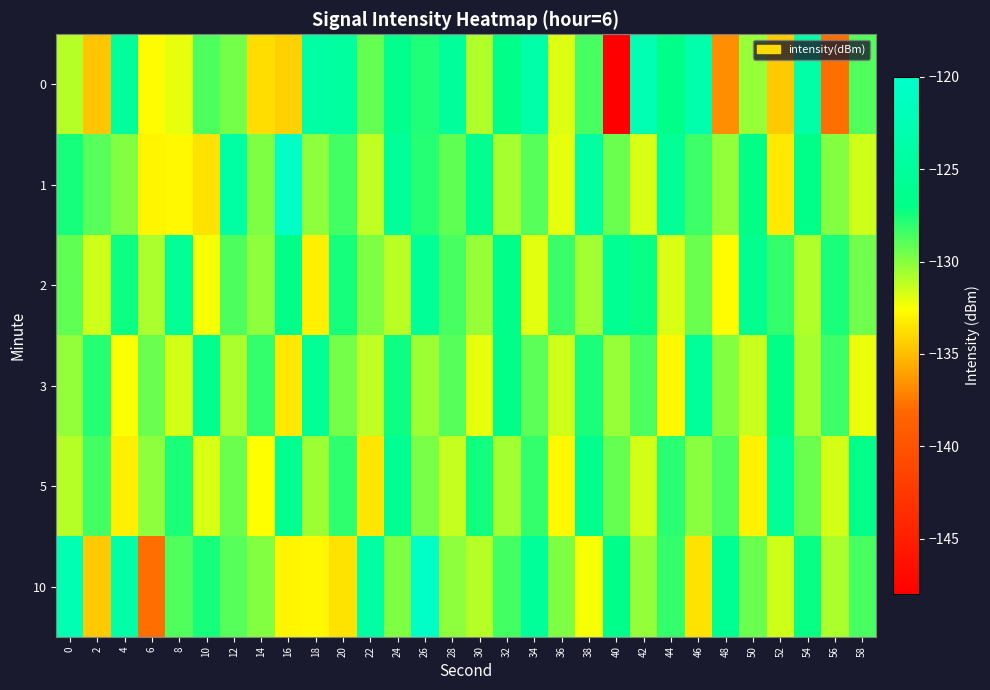

Reading left to right, extract all data points from this chart.

0: 0=-131.0	2=-134.7	4=-125.0	6=-132.8	8=-132.1	10=-128.7	12=-129.6	14=-133.9	16=-134.3	18=-124.1	20=-124.7	22=-129.2	24=-126.5	26=-127.7	28=-125.1	30=-130.8	32=-126.8	34=-123.6	36=-131.8	38=-128.5	40=-148.1	42=-122.7	44=-127.0	46=-123.3	48=-136.7	50=-130.4	52=-134.5	54=-123.7	56=-137.9	58=-128.8
1: 0=-127.4	2=-128.9	4=-129.9	6=-132.9	8=-132.8	10=-133.6	12=-124.2	14=-129.7	16=-120.5	18=-130.1	20=-128.5	22=-131.2	24=-125.3	26=-127.8	28=-129.1	30=-126.4	32=-130.7	34=-128.9	36=-132.1	38=-124.5	40=-129.3	42=-131.8	44=-125.6	46=-128.4	48=-130.2	50=-127.1	52=-133.4	54=-126.8	56=-129.9	58=-131.5
2: 0=-129.1	2=-131.5	4=-127.3	6=-130.8	8=-125.6	10=-132.4	12=-128.7	14=-130.1	16=-126.9	18=-133.2	20=-127.5	22=-129.8	24=-131.1	26=-125.4	28=-128.6	30=-130.3	32=-126.7	34=-132.0	36=-128.3	38=-130.6	40=-125.9	42=-127.2	44=-131.8	46=-129.4	48=-132.7	50=-126.3	52=-128.1	54=-130.9	56=-127.6	58=-129.5
3: 0=-130.2	2=-127.8	4=-132.5	6=-129.3	8=-131.7	10=-126.4	12=-130.8	14=-128.1	16=-133.4	18=-125.7	20=-129.6	22=-131.2	24=-127.3	26=-130.5	28=-128.9	30=-132.1	32=-126.8	34=-129.0	36=-131.5	38=-127.6	40=-130.3	42=-128.7	44=-132.8	46=-125.3	48=-129.9	50=-131.4	52=-127.1	54=-130.7	56=-128.4	58=-132.2
5: 0=-131.0	2=-128.5	4=-133.2	6=-130.1	8=-127.6	10=-131.8	12=-129.3	14=-132.6	16=-126.1	18=-130.4	20=-128.0	22=-133.5	24=-125.8	26=-129.7	28=-131.3	30=-127.4	32=-130.6	34=-128.2	36=-132.9	38=-126.5	40=-129.2	42=-131.6	44=-127.9	46=-130.0	48=-128.8	50=-133.1	52=-125.5	54=-129.4	56=-131.7	58=-127.0
10: 0=-122.7	2=-134.5	4=-123.7	6=-137.9	8=-128.8	10=-127.4	12=-128.9	14=-129.9	16=-132.9	18=-132.8	20=-133.6	22=-124.2	24=-129.7	26=-120.5	28=-130.1	30=-131.0	32=-128.5	34=-125.3	36=-129.8	38=-132.4	40=-126.7	42=-130.2	44=-128.1	46=-133.6	48=-125.9	50=-129.3	52=-131.5	54=-127.2	56=-130.8	58=-128.6